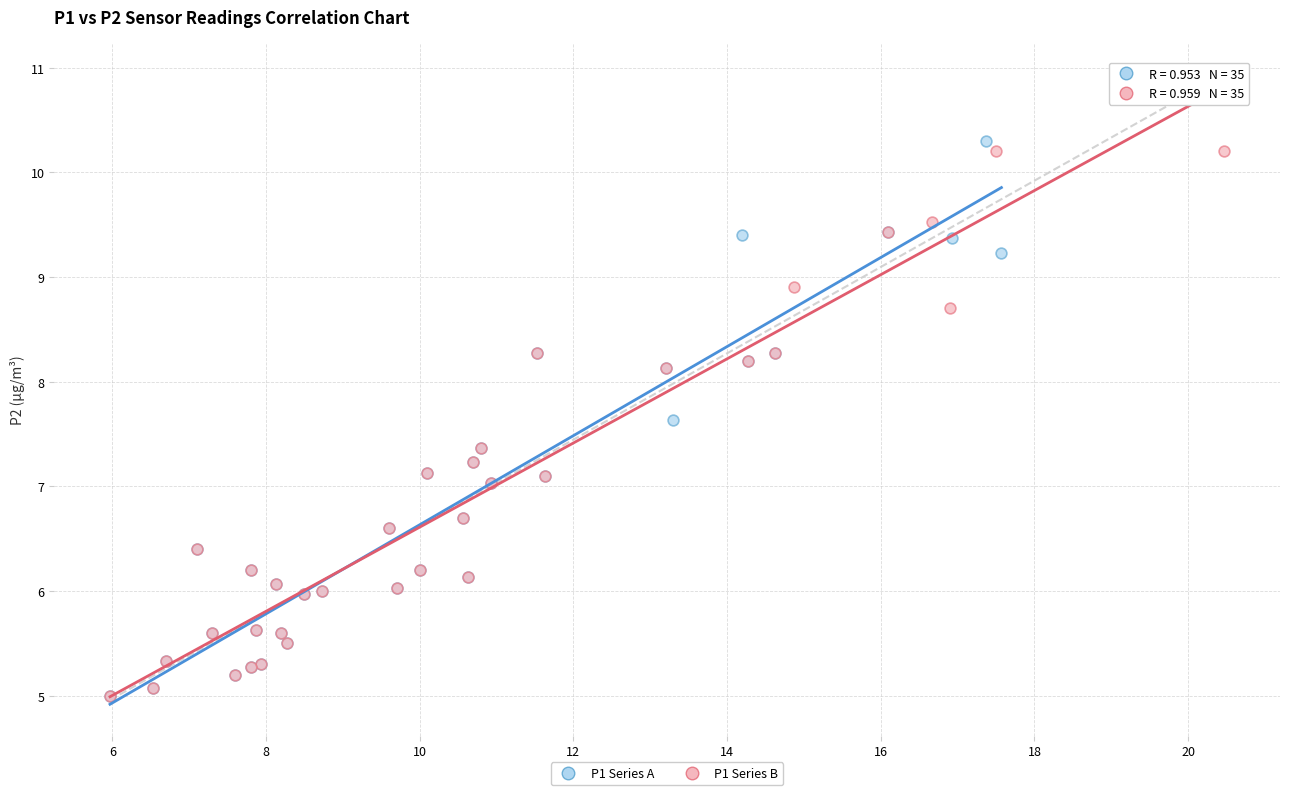

Which series reaches the maximum Y coordinate?

P1 Series A